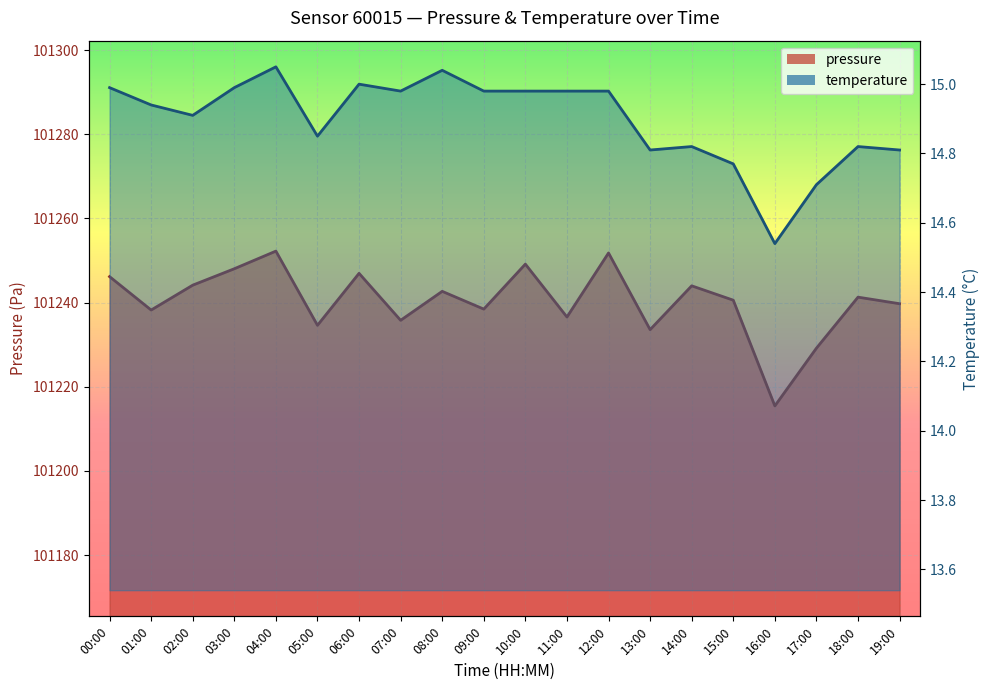

The value of temperature at 15:00 is 20.4. True or false?

False